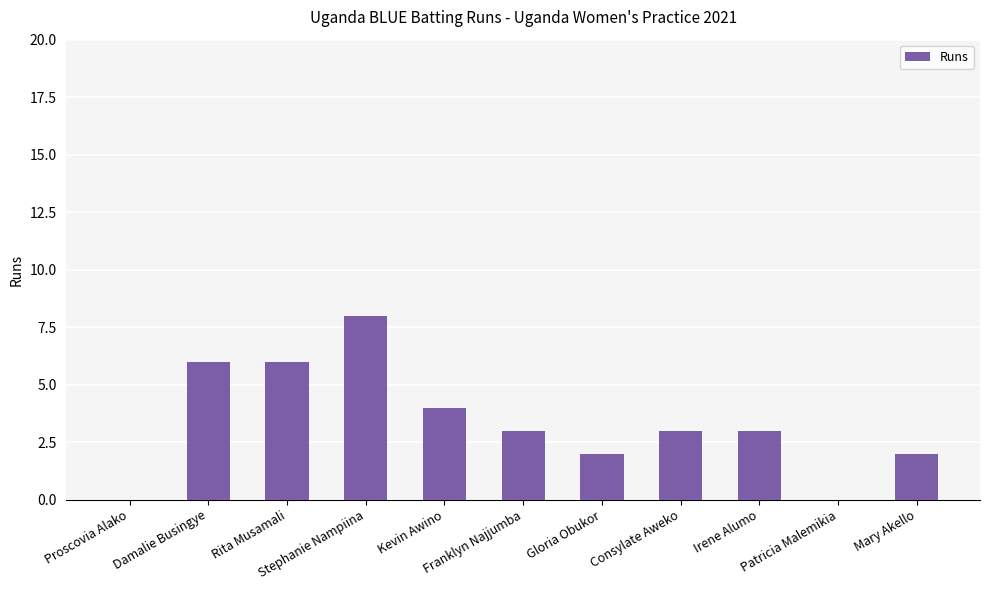

What is the sum of all values?

37